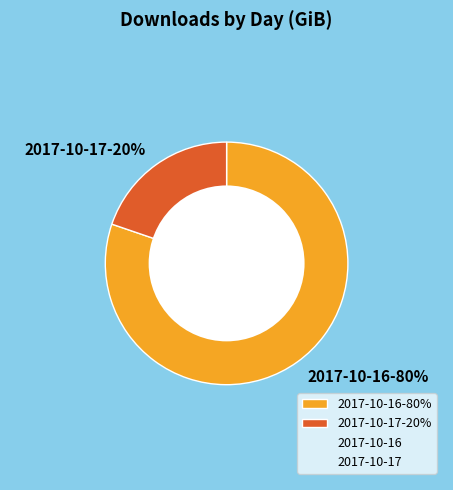

How many segments does this pie chart have?

2